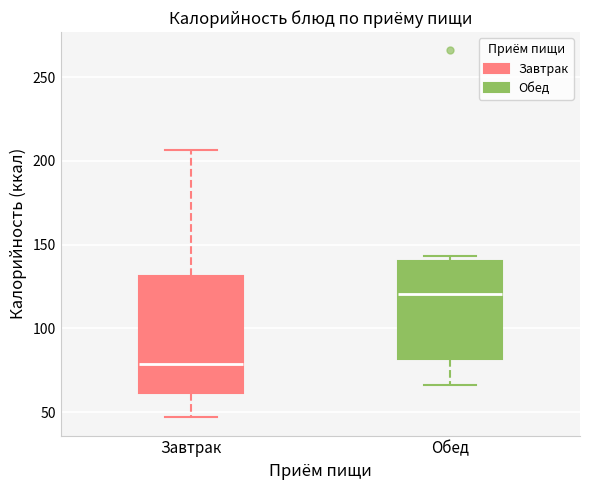

Which box has the highest median line?

Обед